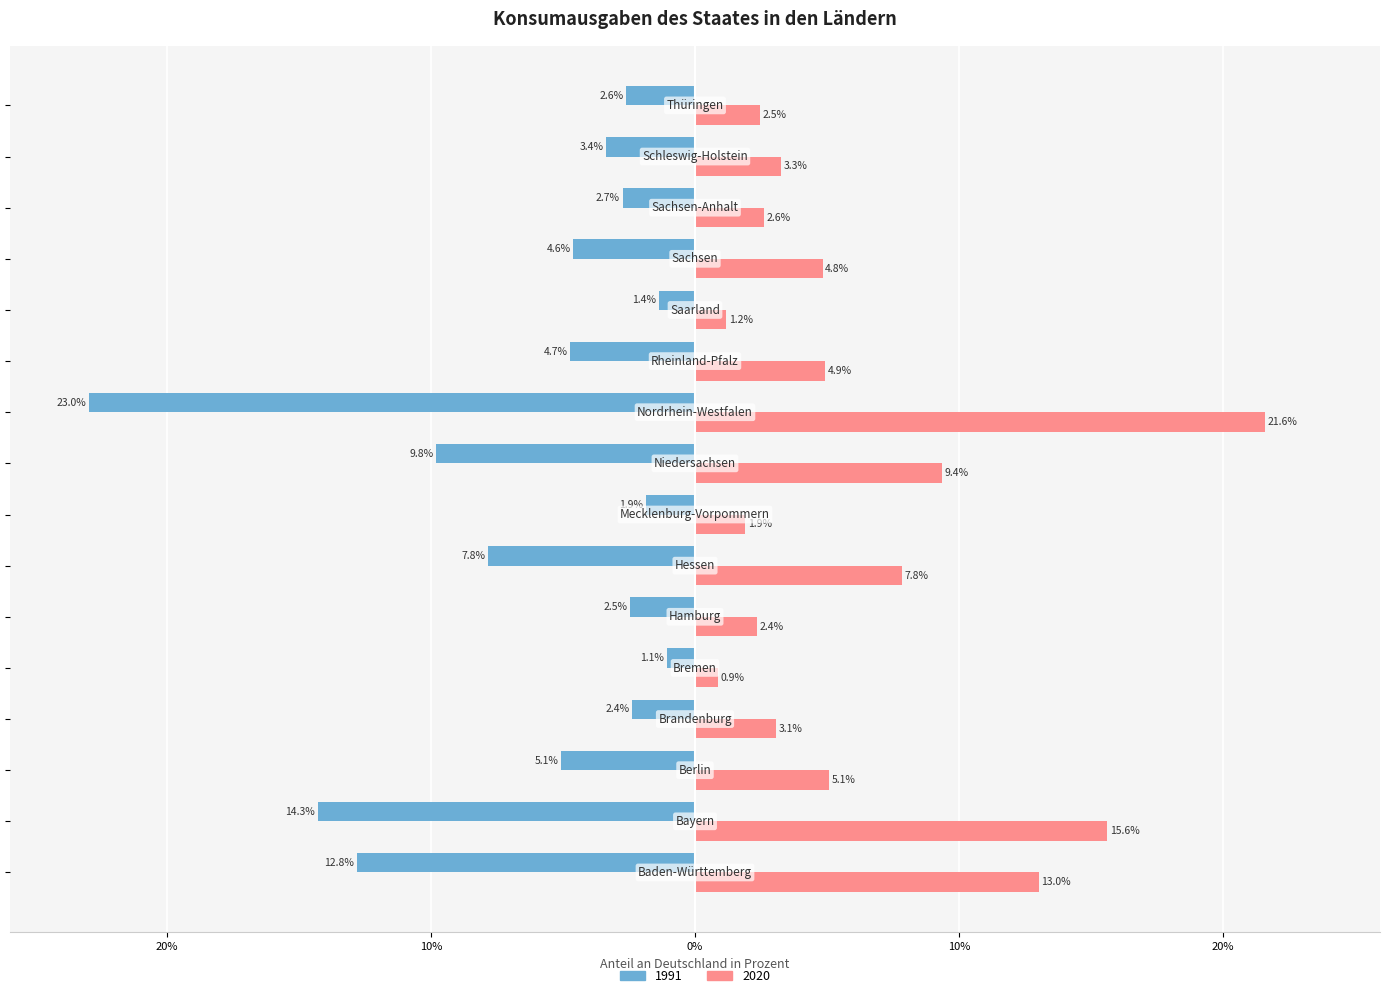

What are all the series names shown in the legend?

1991, 2020